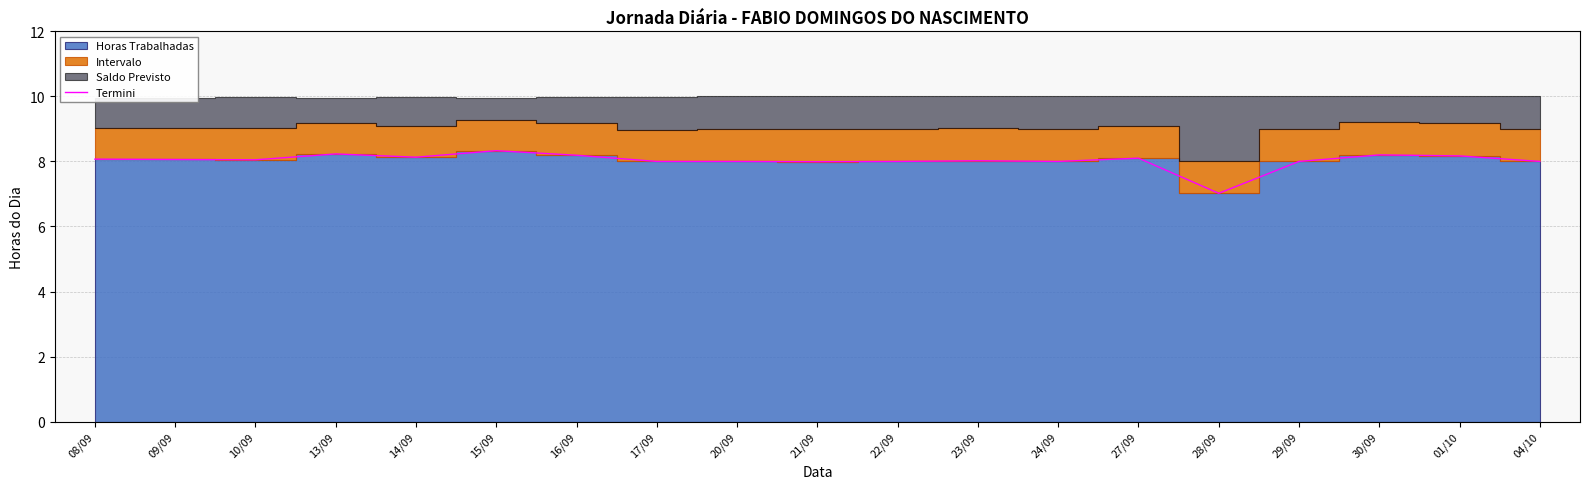

Reading left to right, list all the values displayed in this chart.

08/09=8.1	09/09=8.1	10/09=8.0	13/09=8.2	14/09=8.1	15/09=8.3	16/09=8.2	17/09=8.0	20/09=8.0	21/09=8.0	22/09=8.0	23/09=8.0	24/09=8.0	27/09=8.1	28/09=7.0	29/09=8.0	30/09=8.2	01/10=8.2	04/10=8.0